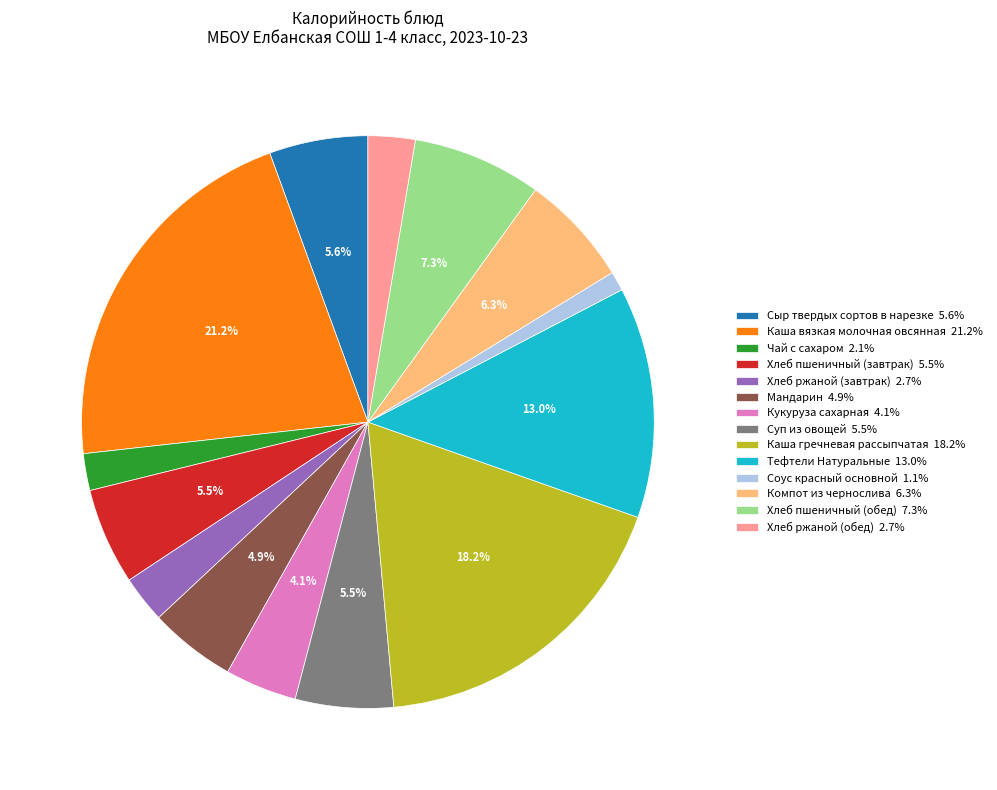

What is the ratio of the value at Компот из чернослива 6.3% to the value at Суп из овощей 5.5%?

1.1